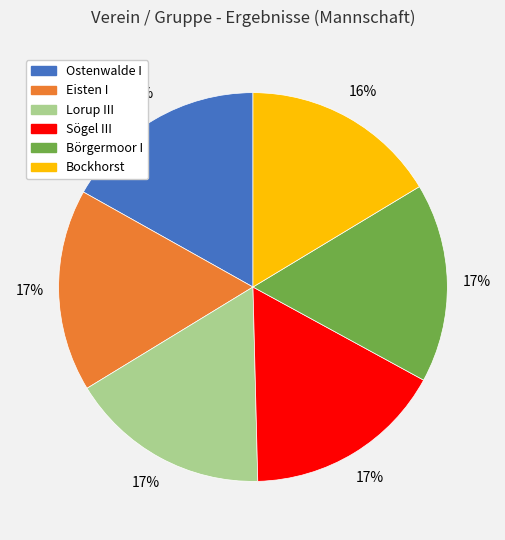

Count the number of slices in the pie.

6